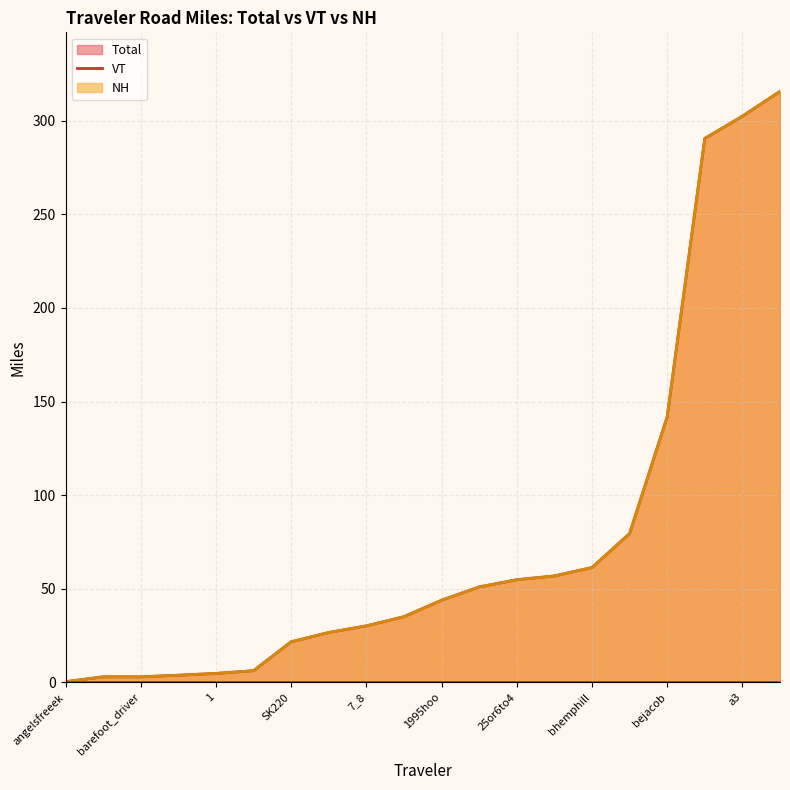

What are all the series names shown in the legend?

Total, VT, NH